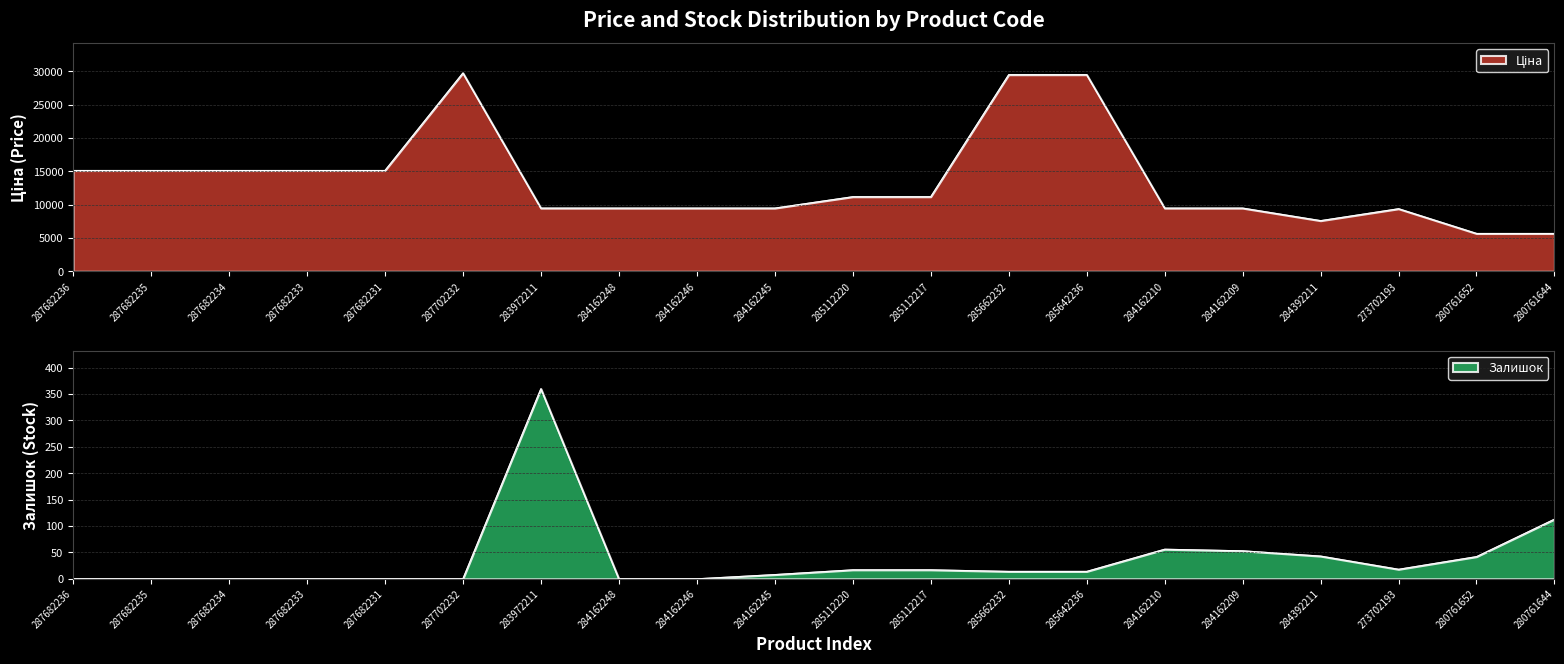

The value of Залишок at 287682233 is 0.0. True or false?

True